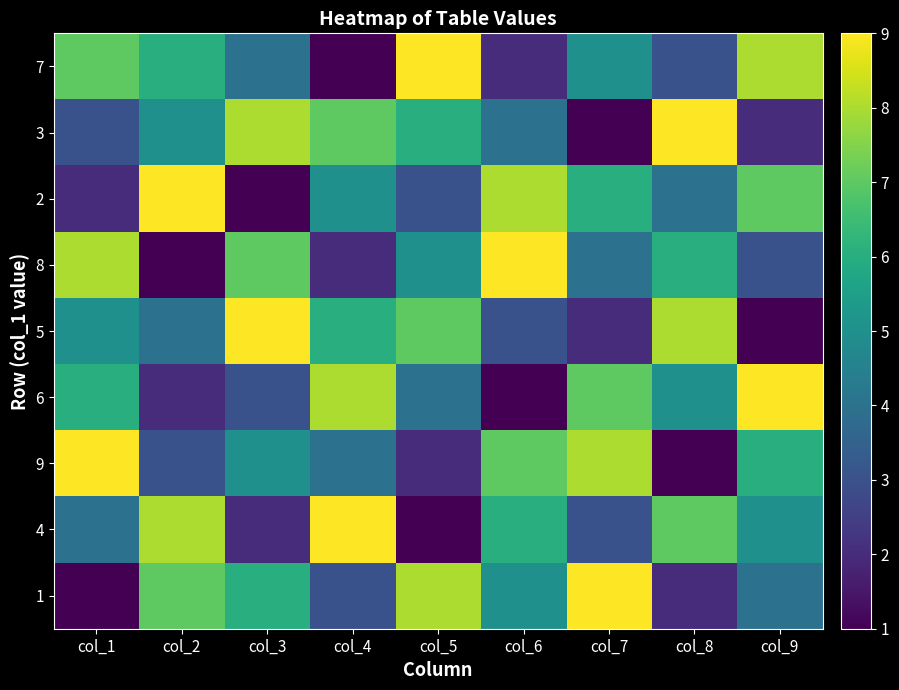

Which series has the widest spread of values?

7